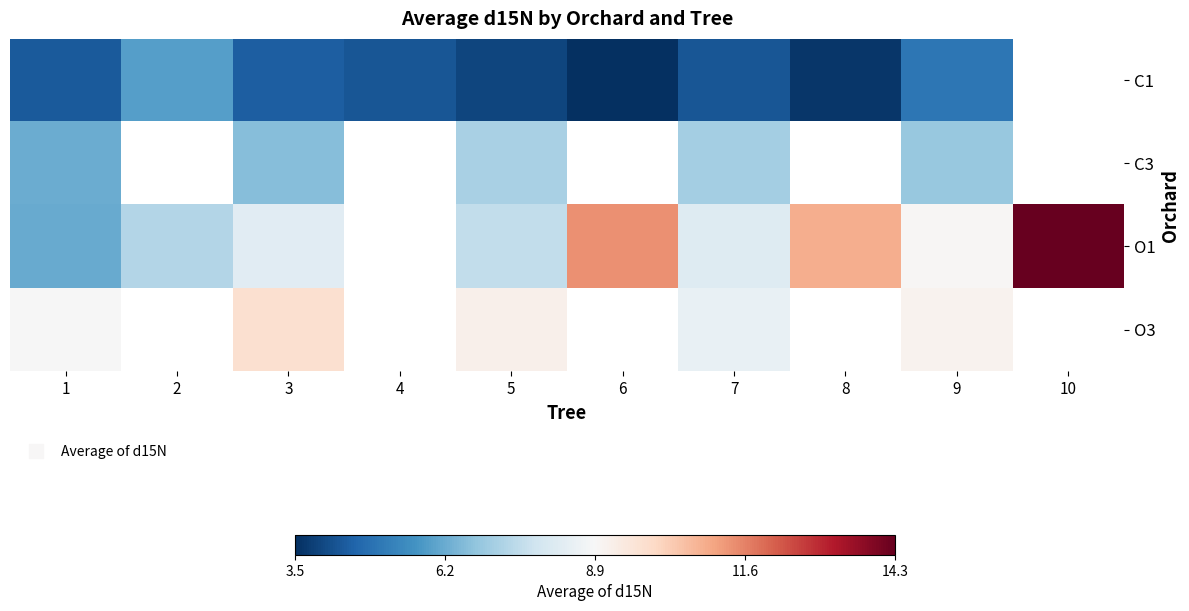

What is the maximum value for C3?

7.1